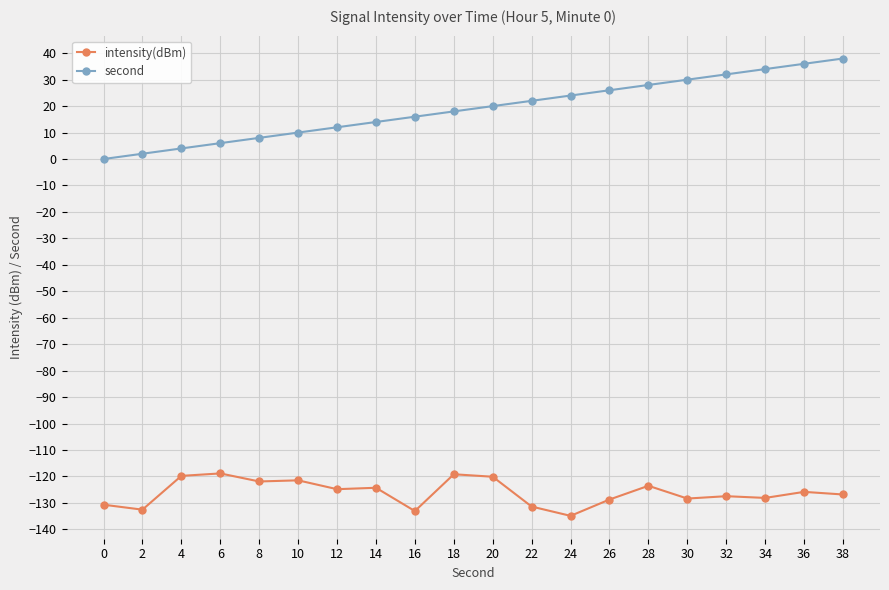

What is the average value of the second series?

19.0